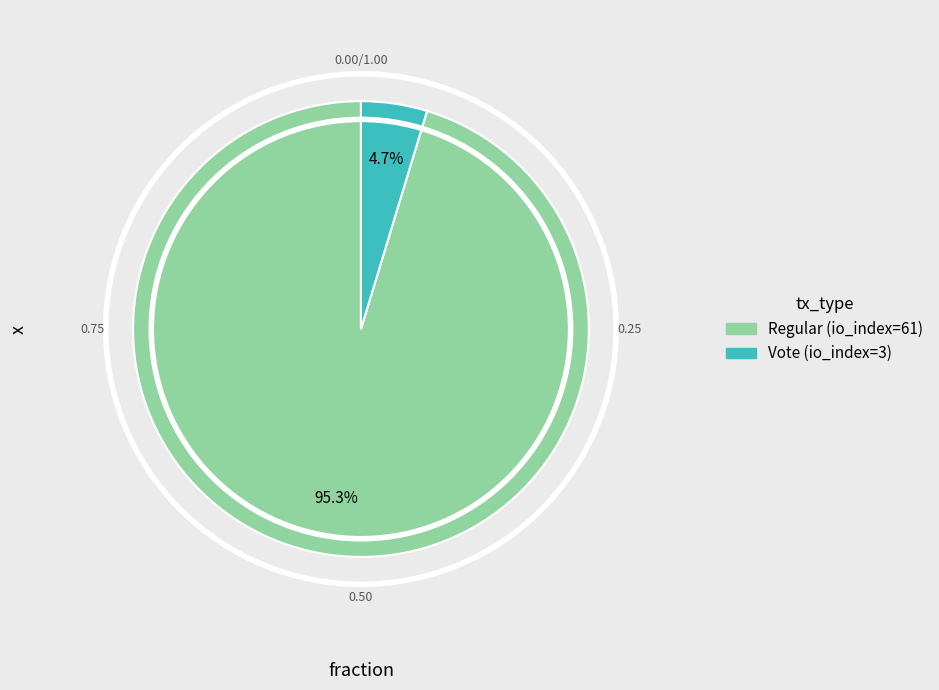

To the nearest percent, what is the average slice percentage?

50%